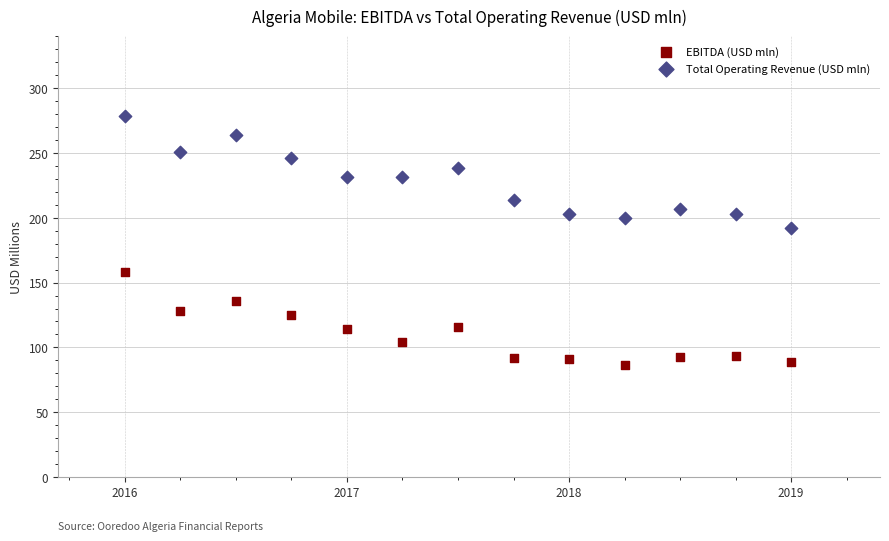

Across all series, what Y value is closest to 182?

192.2